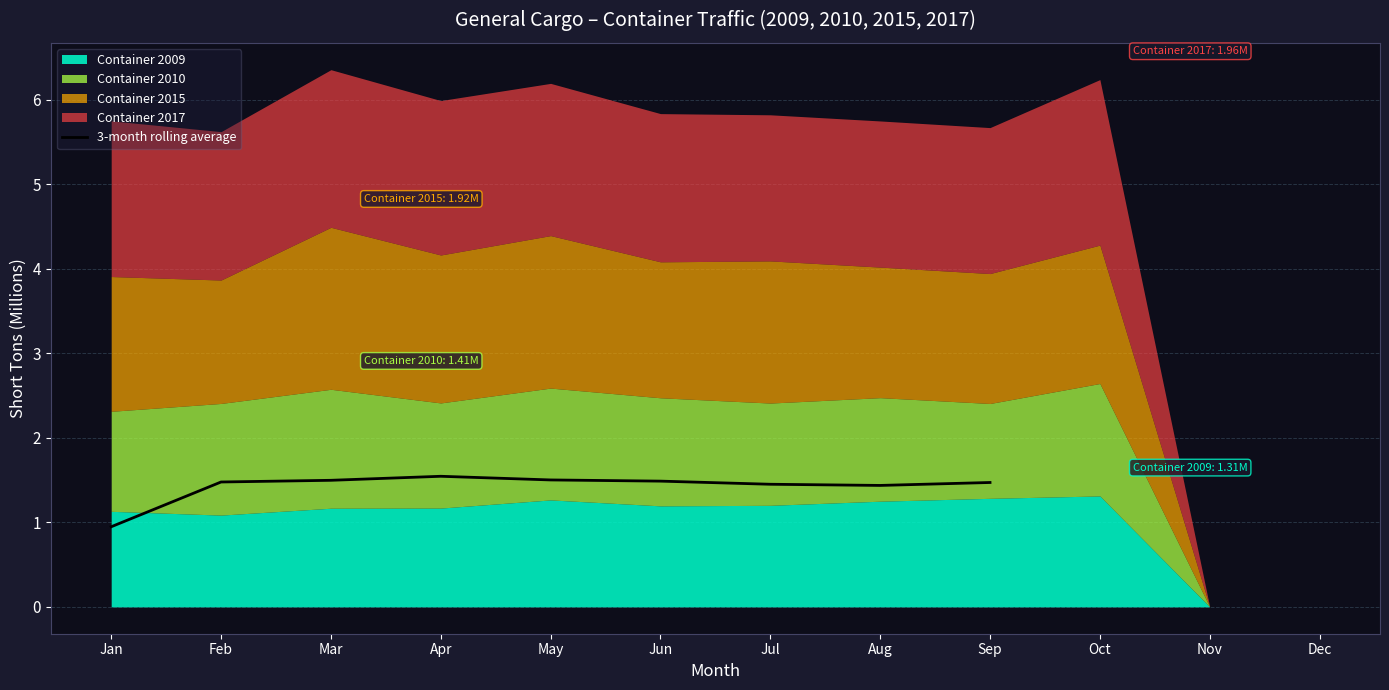

How many values are above zero?

9